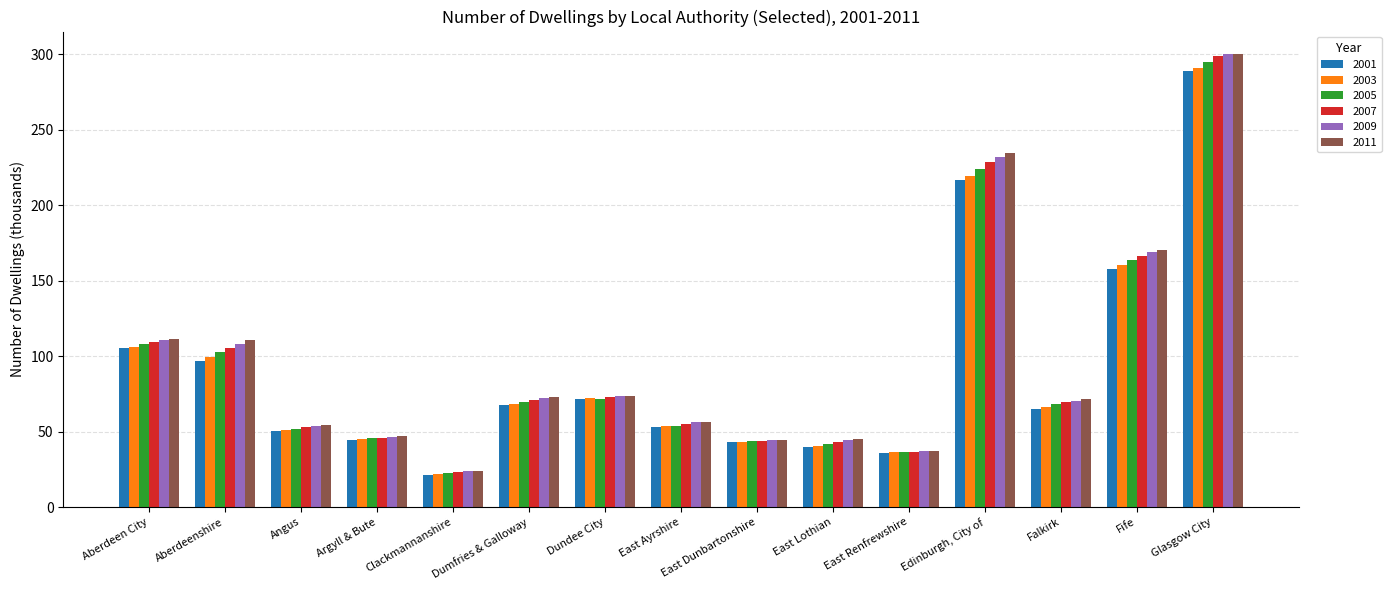

Is it true that 2003 equals 8.4 at Clackmannanshire?

False